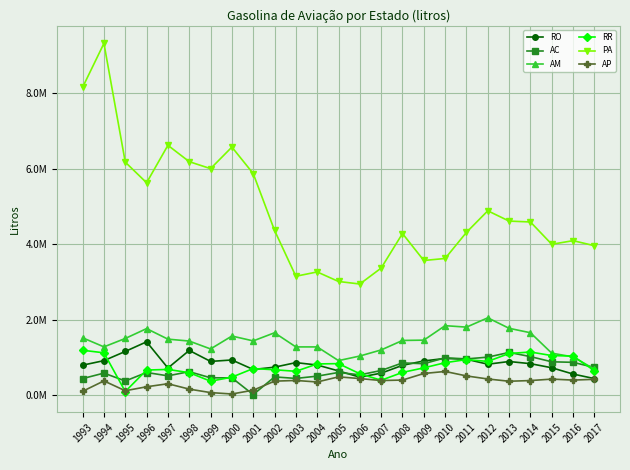

True or false: AP and PA intersect in this chart.

False